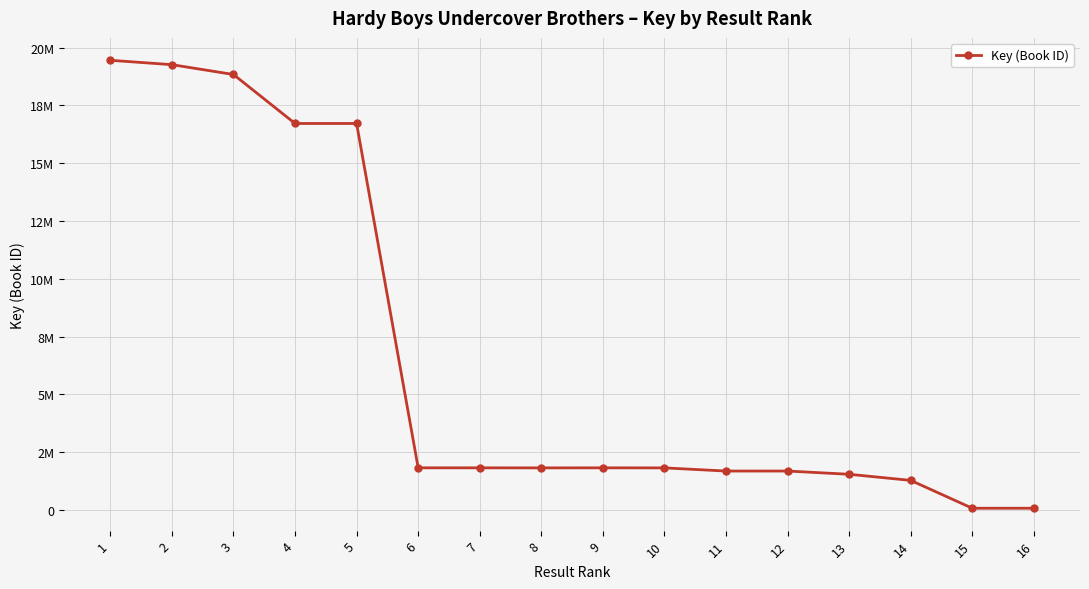

How many lines are shown in the chart?

1